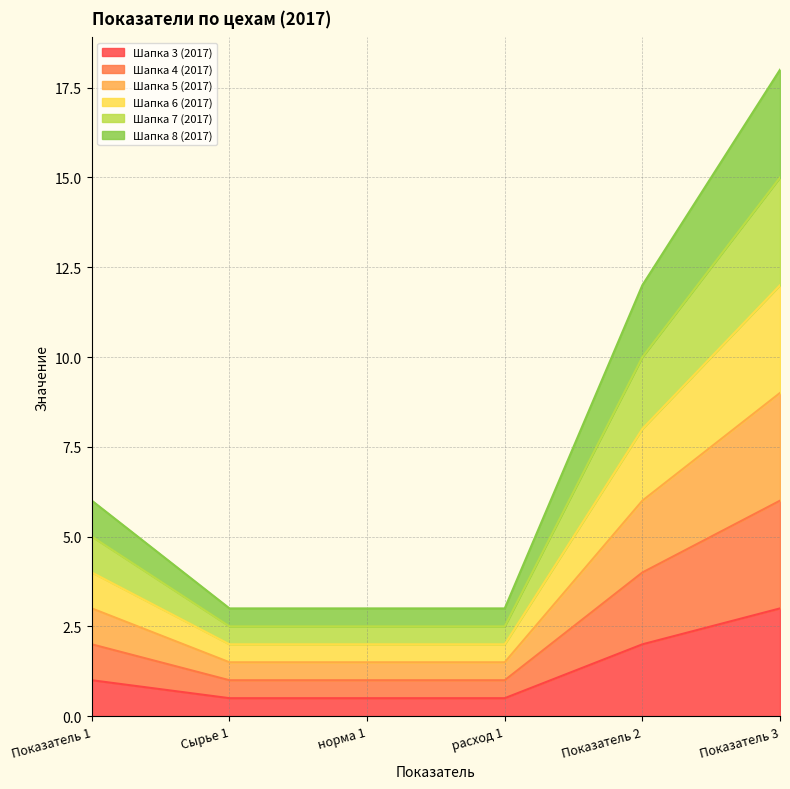

At which label does Шапка 8 (2017) first exceed 6?

Показатель 2